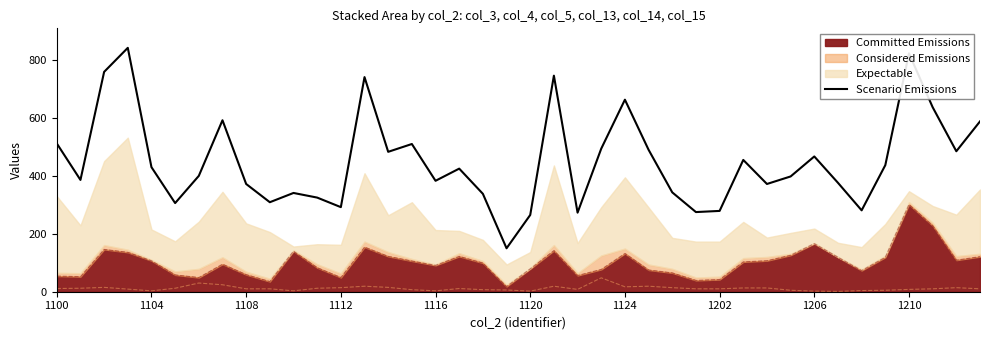

How many categories are shown in the chart?

40